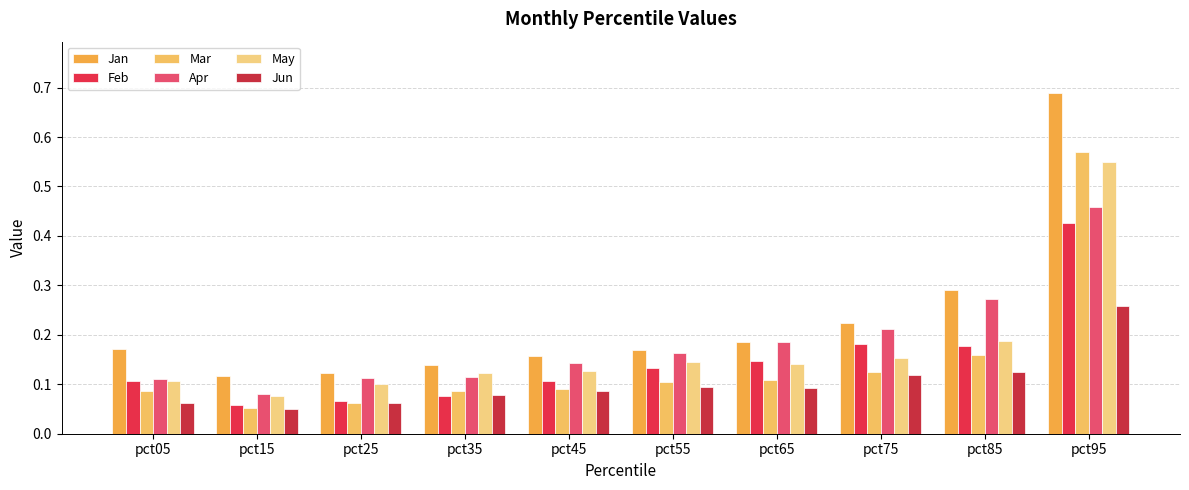

What is the difference between the highest and lowest values at pct05?

0.1